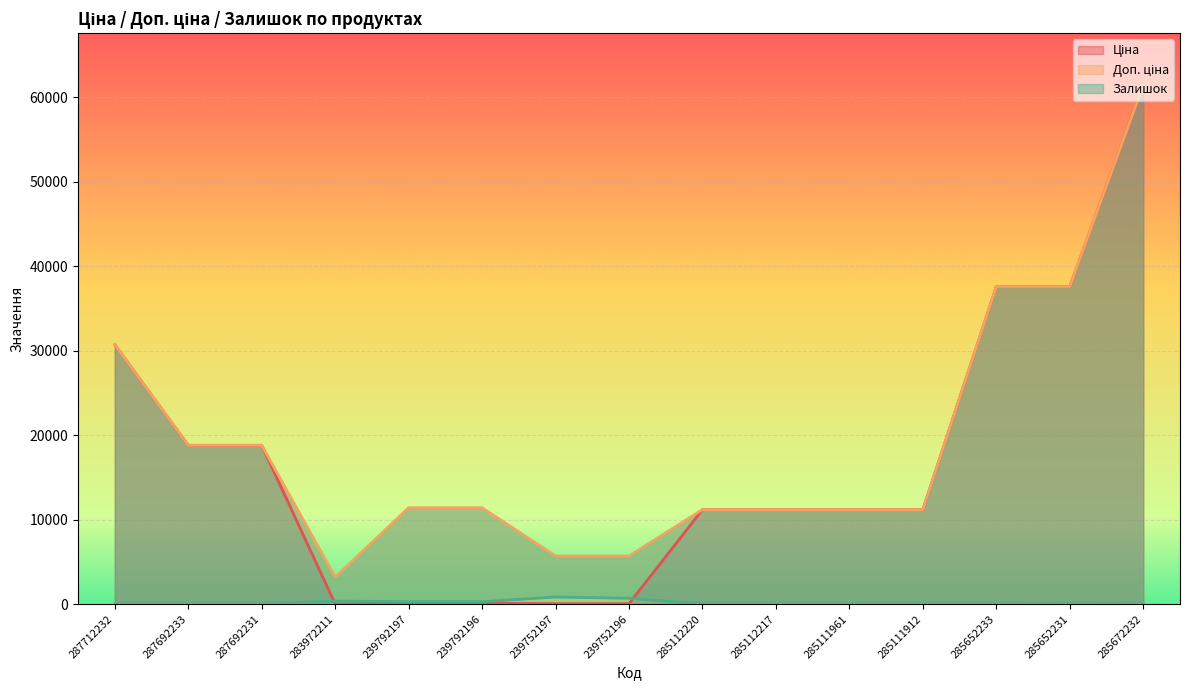

How many lines are shown in the chart?

3